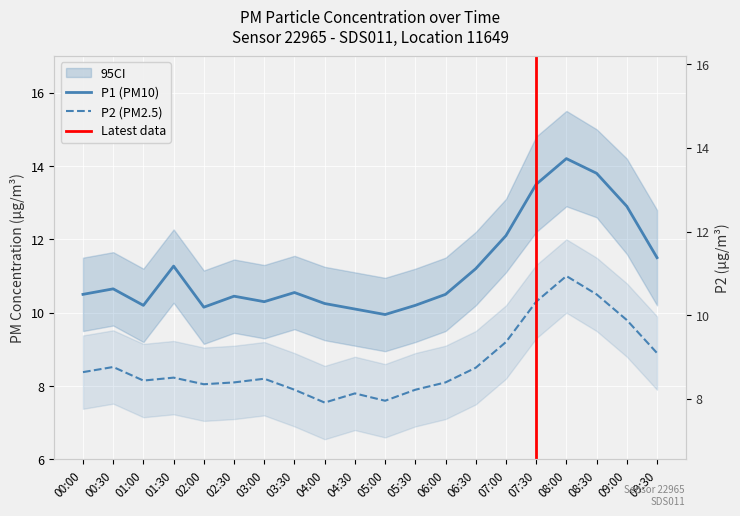

What is the difference between the highest and lowest values at 05:30?

2.3